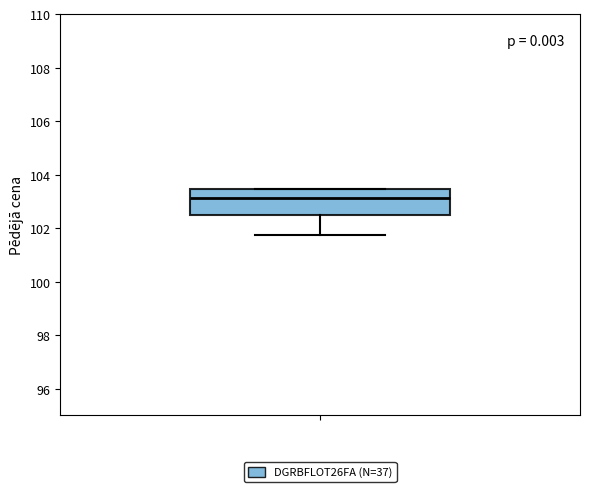

Read this box plot against the y-axis: the position of the median line, the range covered by the box, and the ends of both whiskers. The values are not printed on the chart, so give them approximately, as read against the axis.

median 103.2, box 102.4 to 103.4, whiskers 101.8 to 103.4